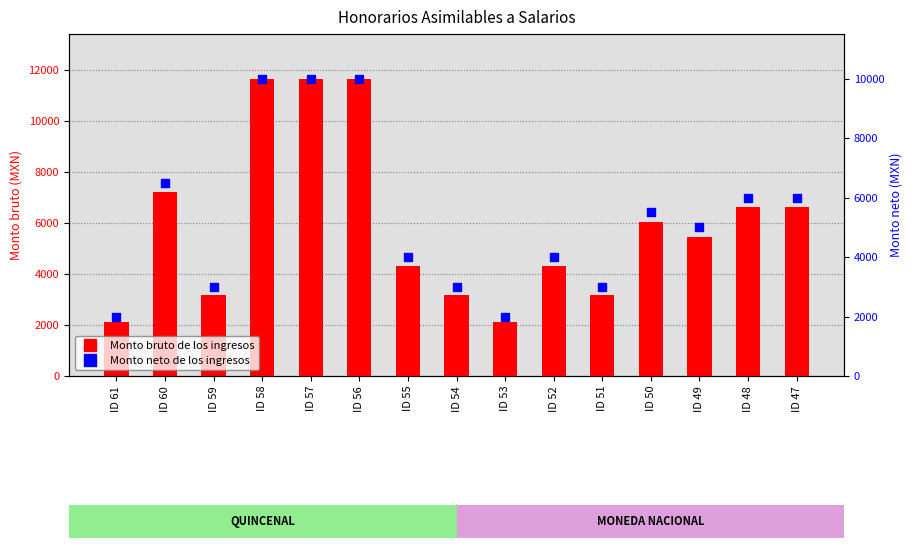

What are all the series names shown in the legend?

Monto bruto de los ingresos, Monto neto de los ingresos